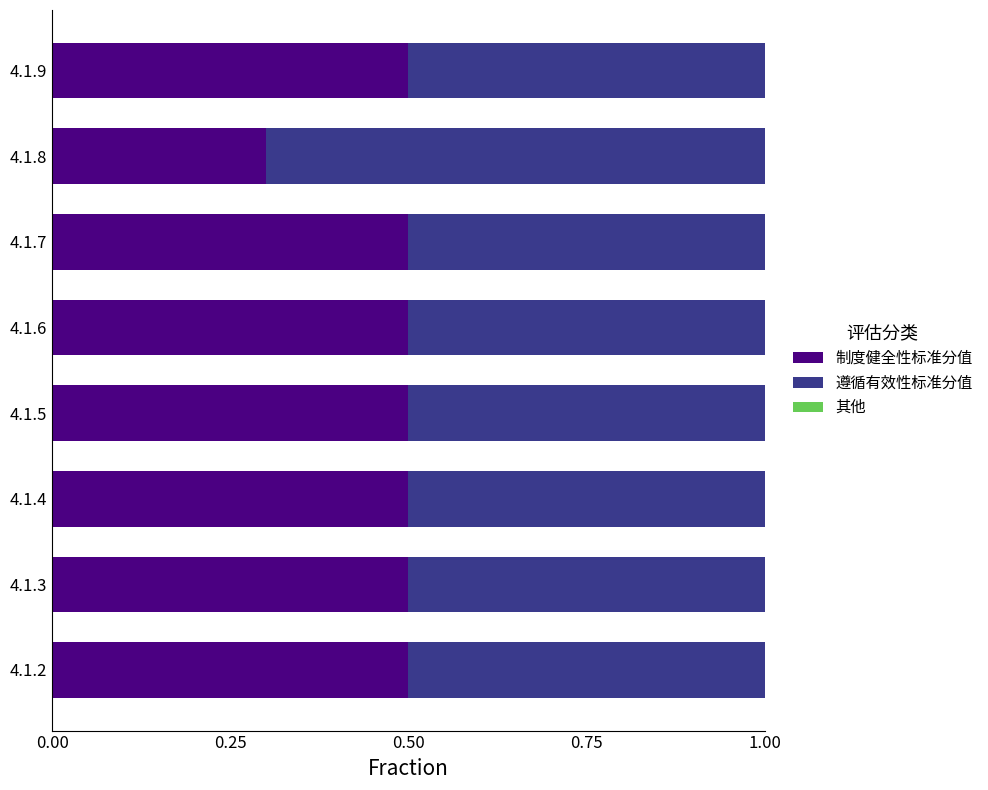

What is the minimum value for 制度健全性标准分值?

0.3